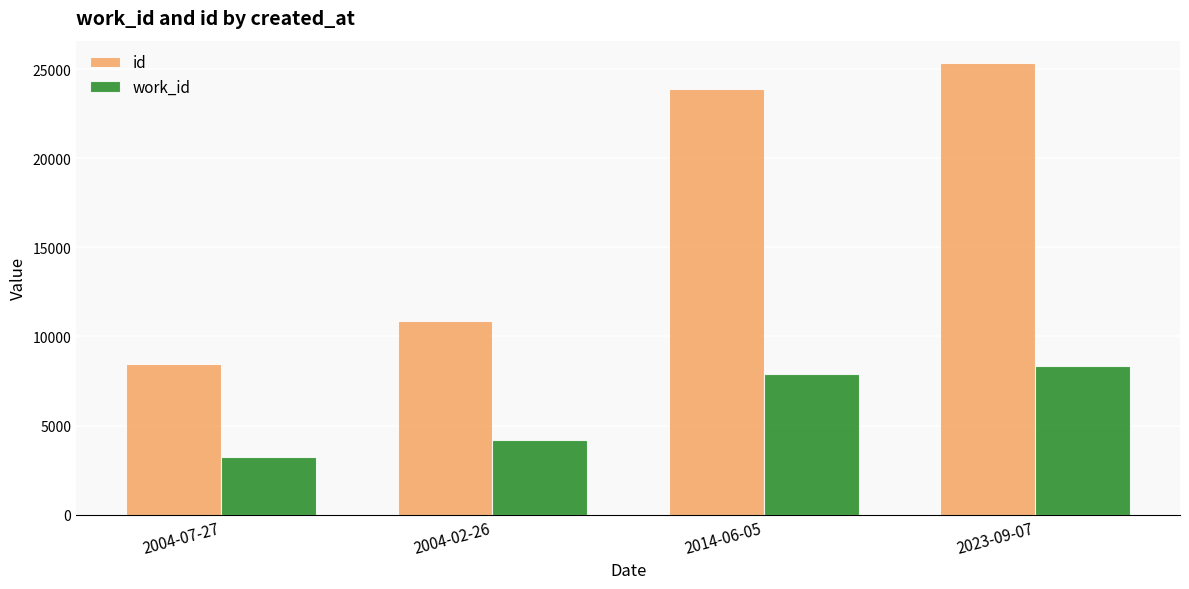

What is the sum of all work_id values?

23676